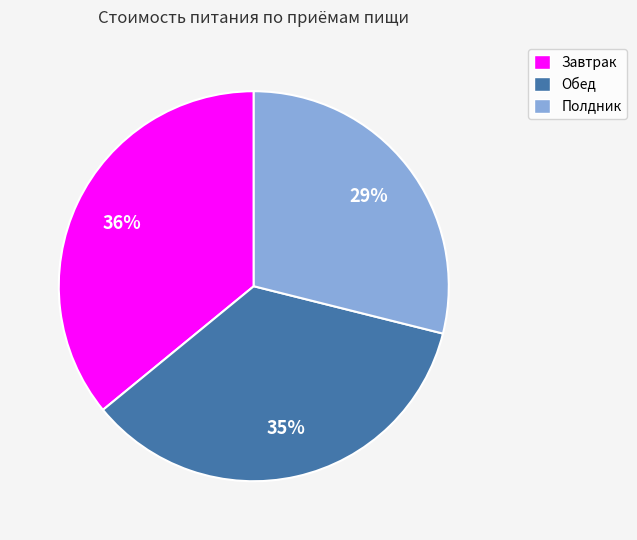

How many slices are in this pie chart?

3